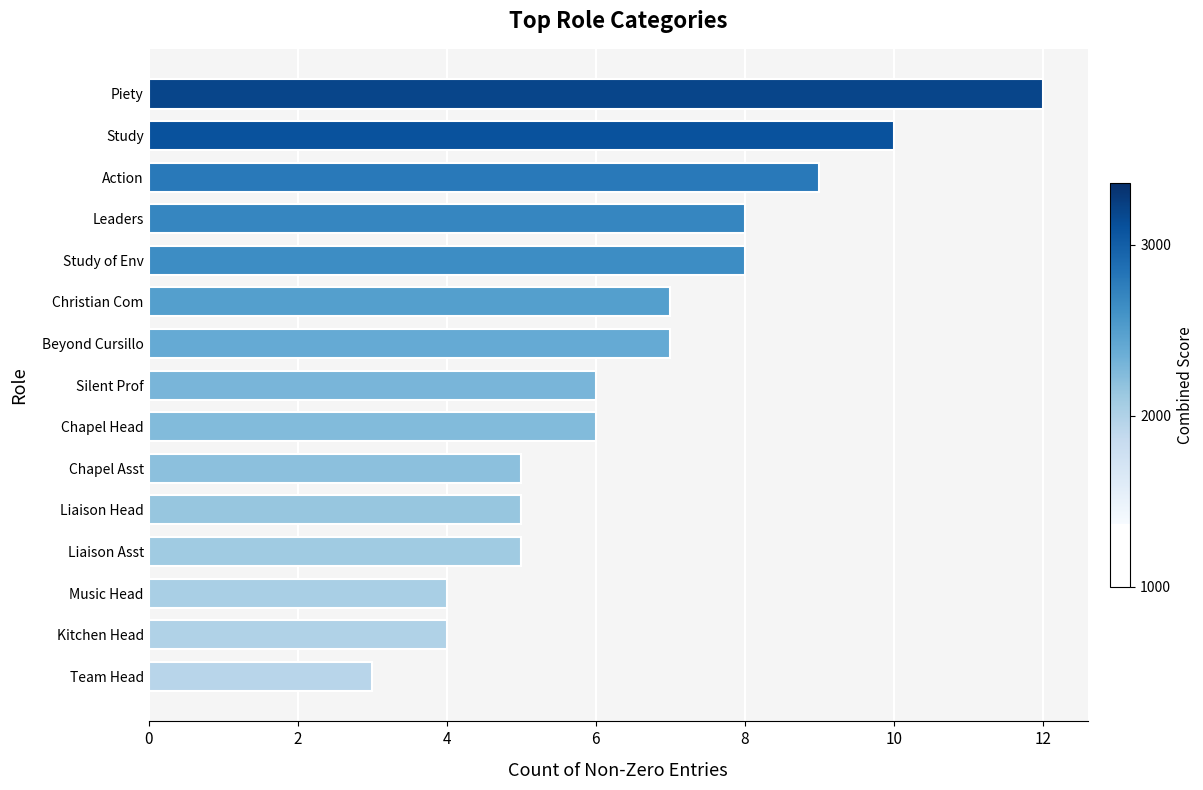

What is the difference between the maximum and minimum values?

9